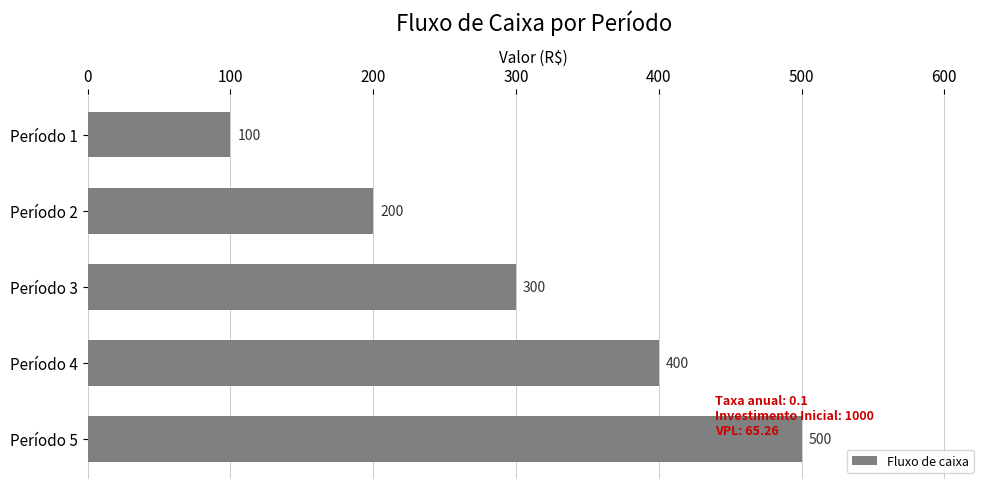

Which label corresponds to the largest value in the chart?

Período 5